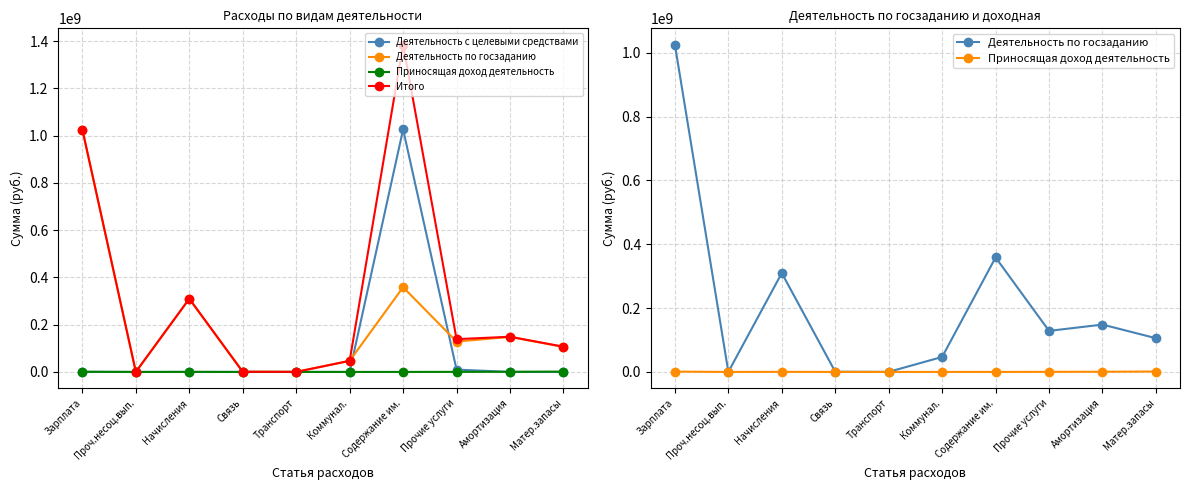

Is the value of Деятельность с целевыми средствами at Транспорт greater than the value of Приносящая доход деятельность at Транспорт?

No